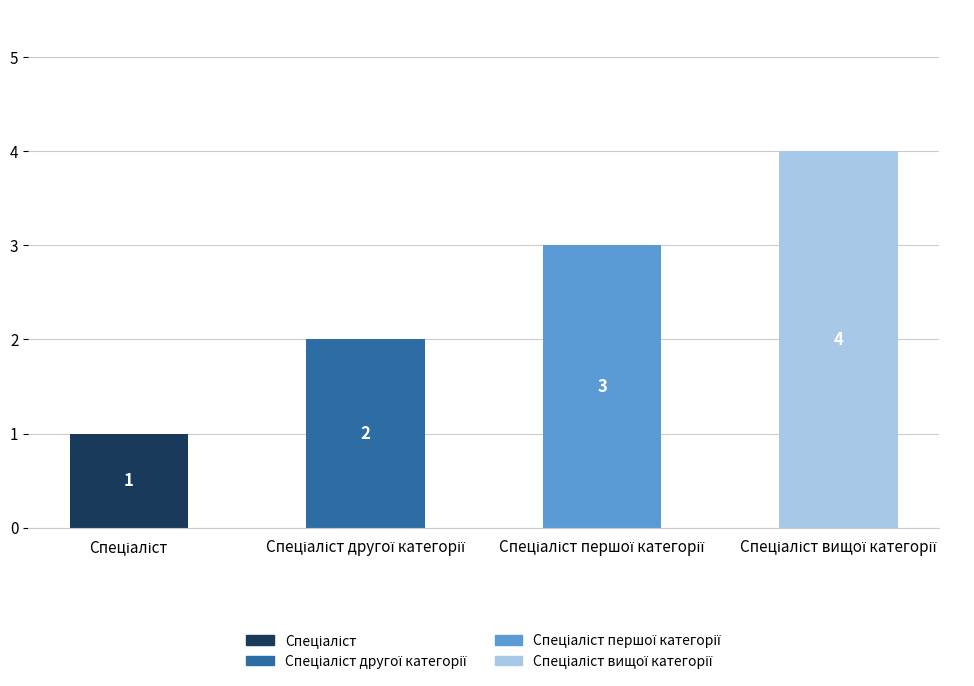

What is the value of the 1st bar from the left?

1